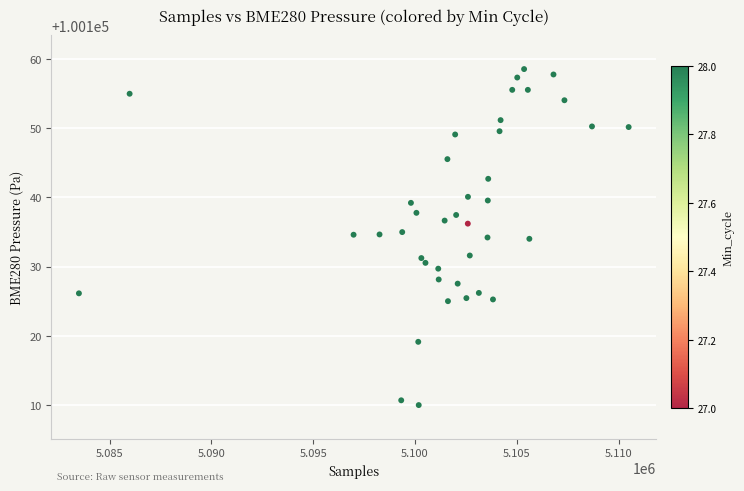

What is the range of X values (max minus min)?

27001.0